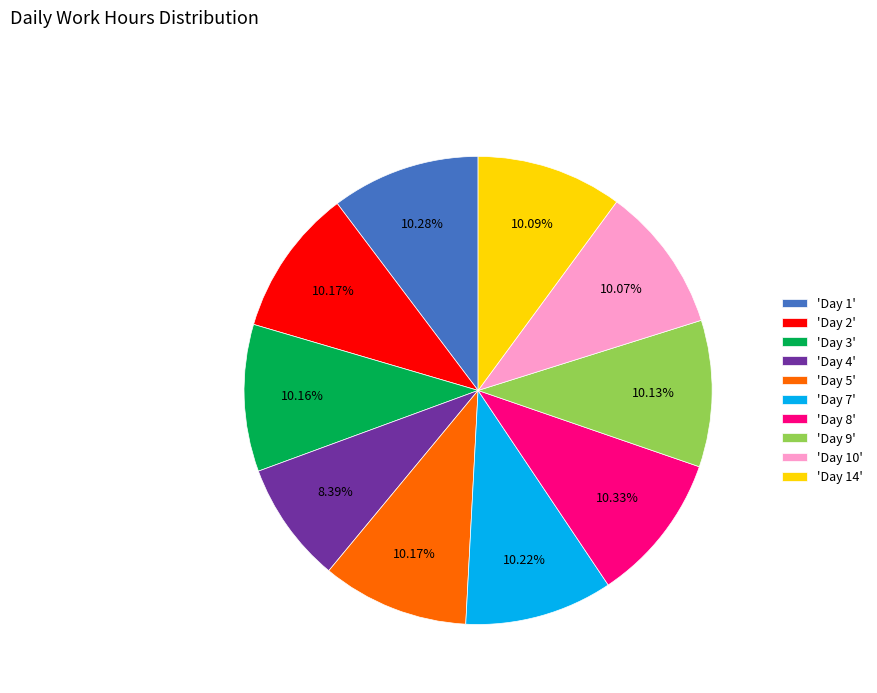

Is the sum of 'Day 7' and 'Day 10' greater than half?

No